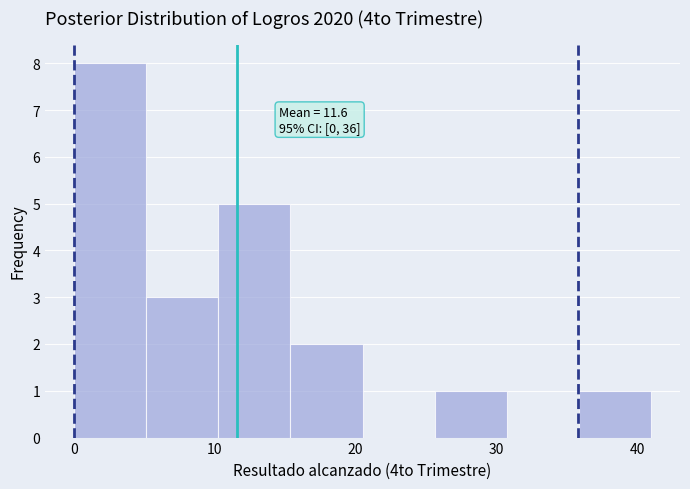

Over which range of the x-axis is the bar tallest?

0 to 5